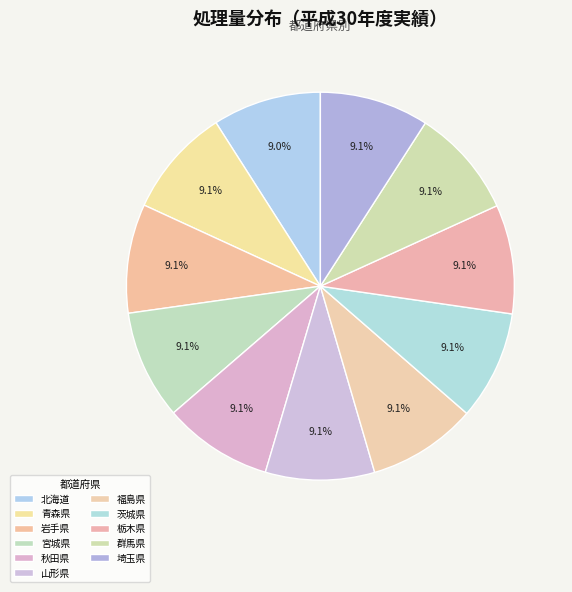

What percentage do 宮城県 and 栃木県 together represent?

18.2%